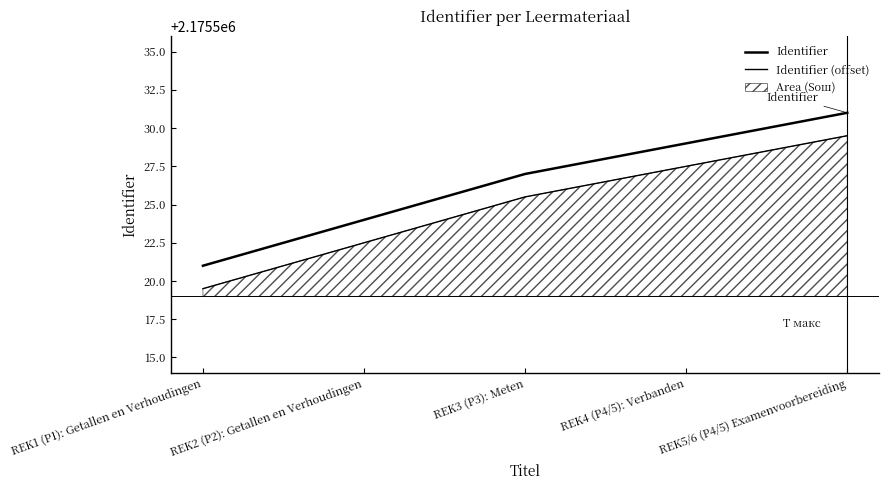

How many lines are shown in the chart?

2